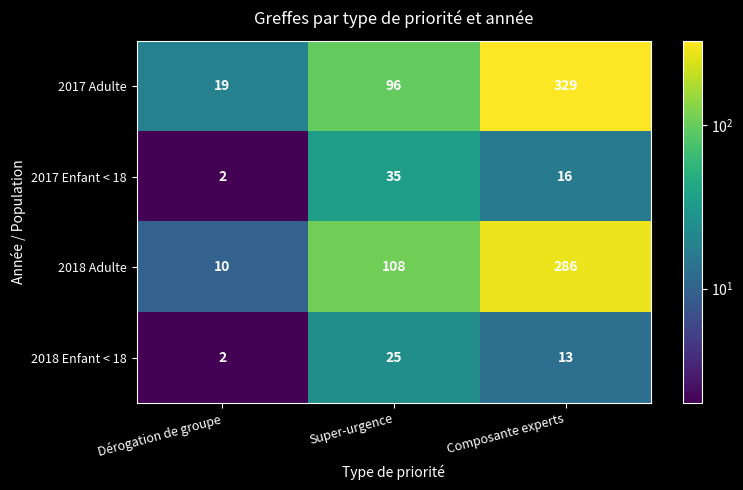

What is the sum of the 2018 Adulte values at Super-urgence and Dérogation de groupe?

118